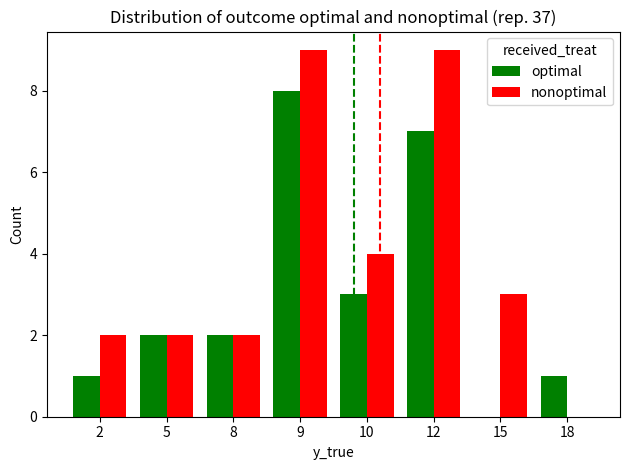

Reading left to right, list all the values displayed in this chart.

optimal: 2=1	5=2	8=2	9=8	10=3	12=7	15=0	18=1
nonoptimal: 2=2	5=2	8=2	9=9	10=4	12=9	15=3	18=0